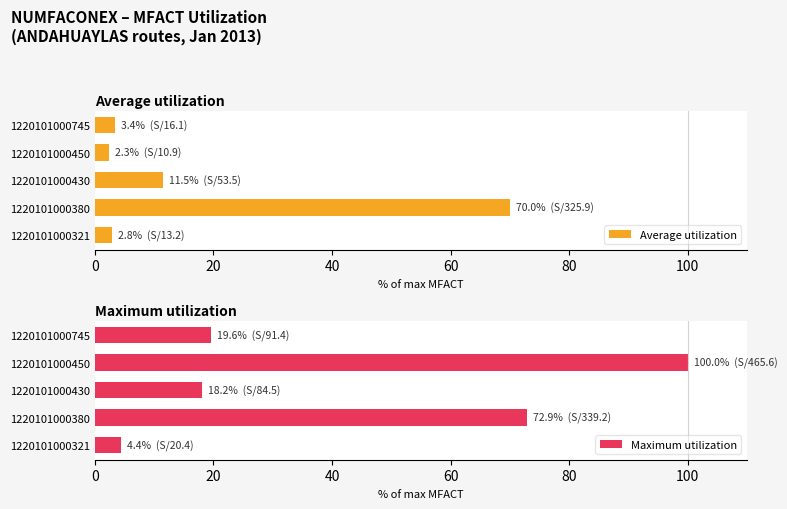

Count the number of categories in the chart.

5